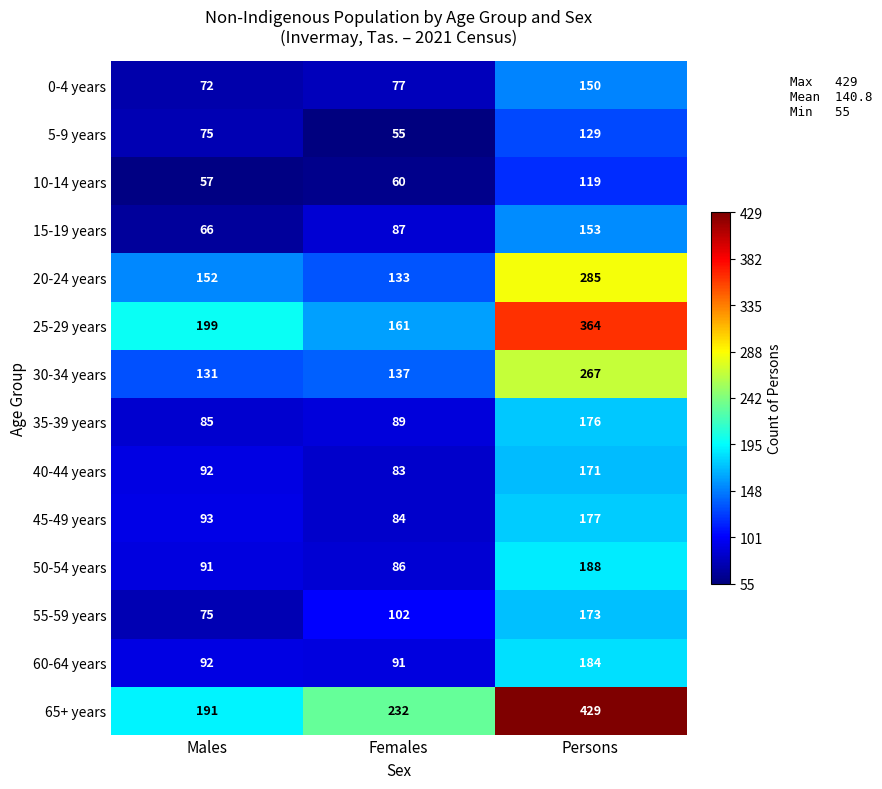

Is the value of 10-14 years at Persons greater than the value of 25-29 years at Females?

No